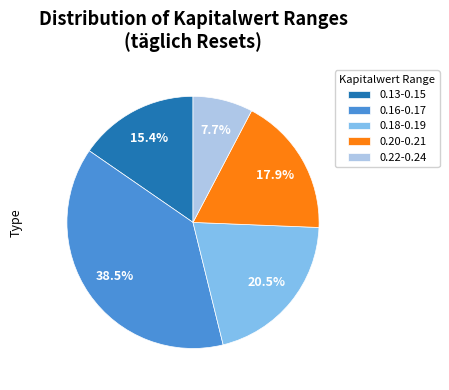

What is the largest slice in the pie chart?

0.16-0.17